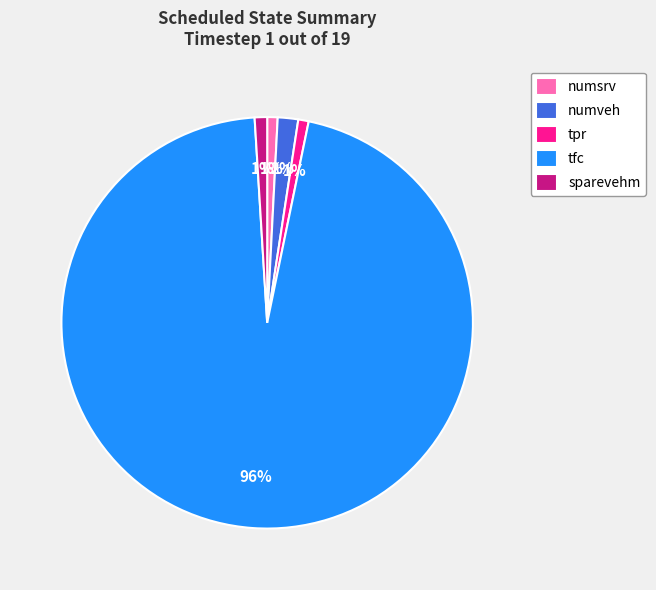

To the nearest percent, what is the combined percentage of numveh and sparevehm?

3%